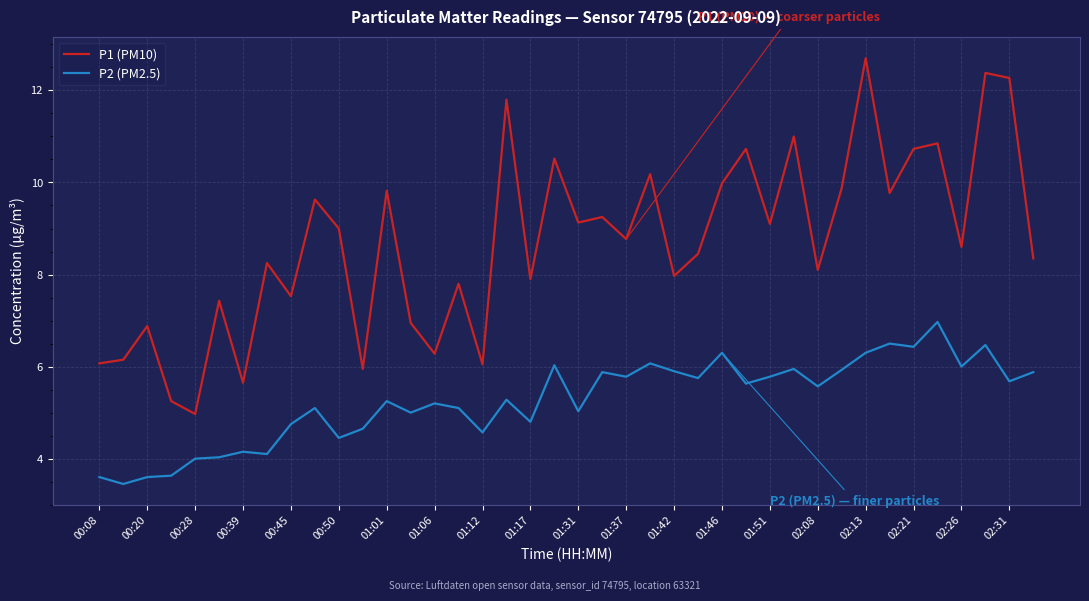

What is the greatest value displayed?

12.7